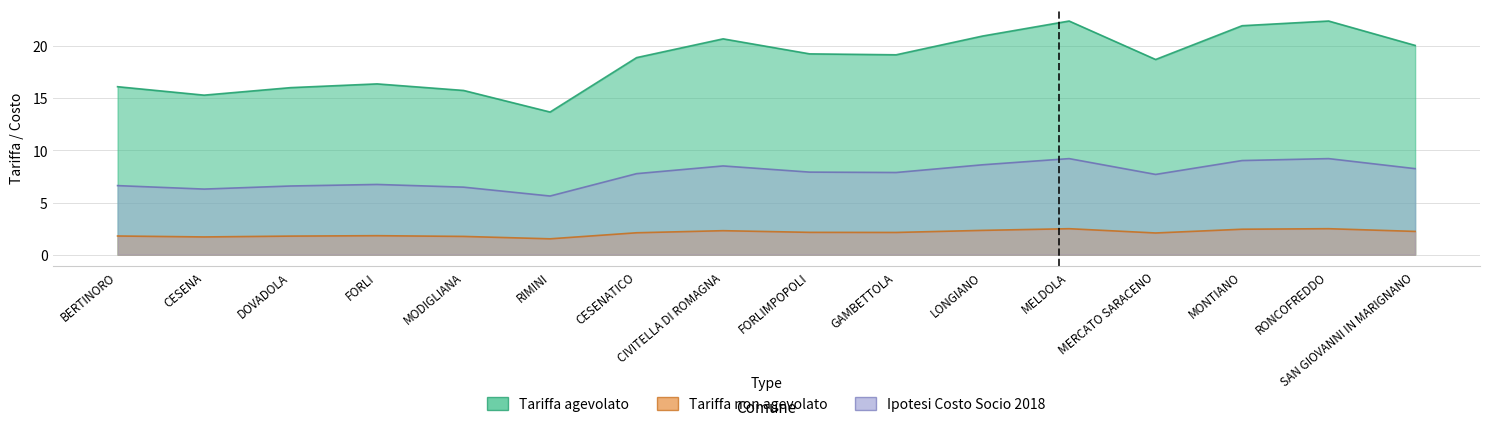

What is the lowest value of the Tariffa agevolato series?

13.7